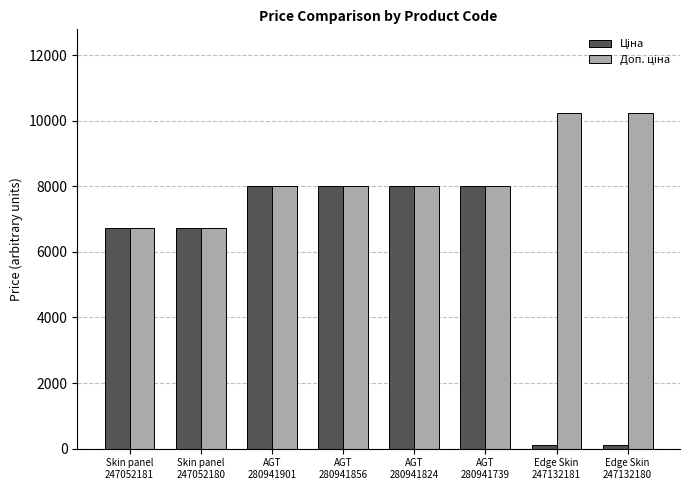

At how many categories does at least one series exceed 5066?

8